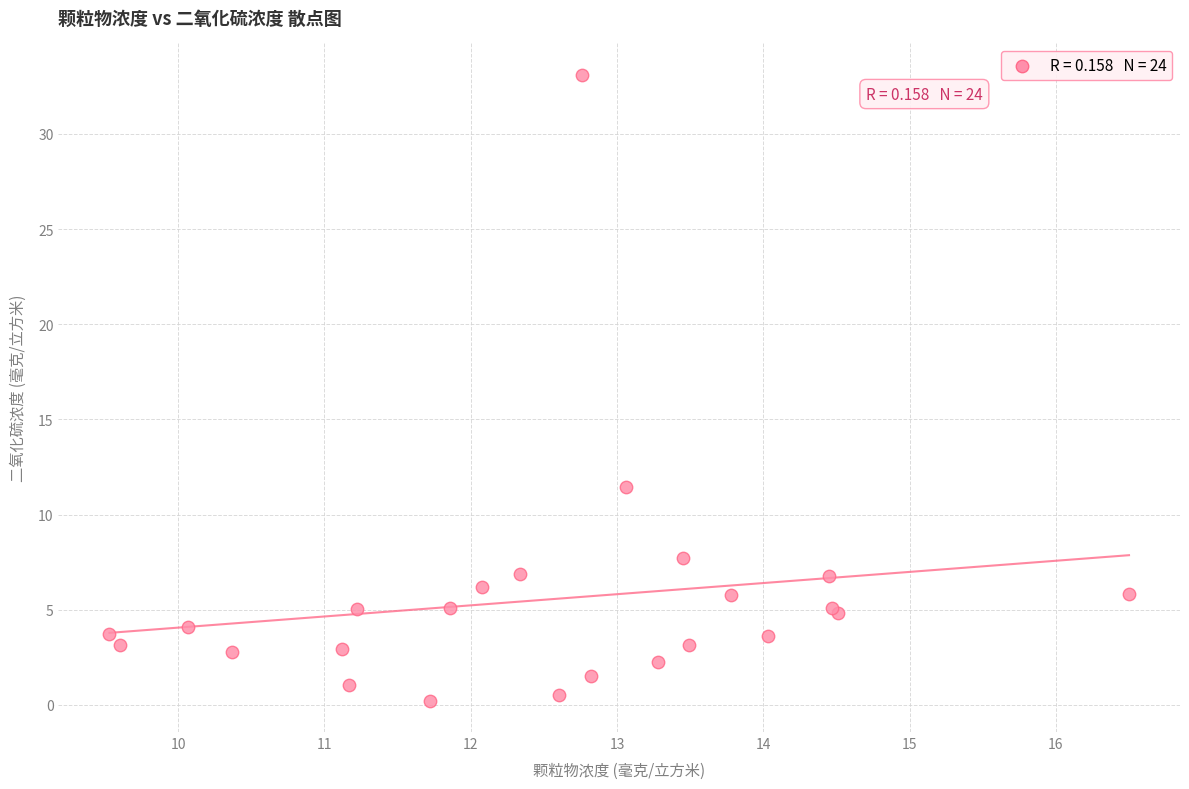

What Y value in the scatter plot is closest to 16?

11.5